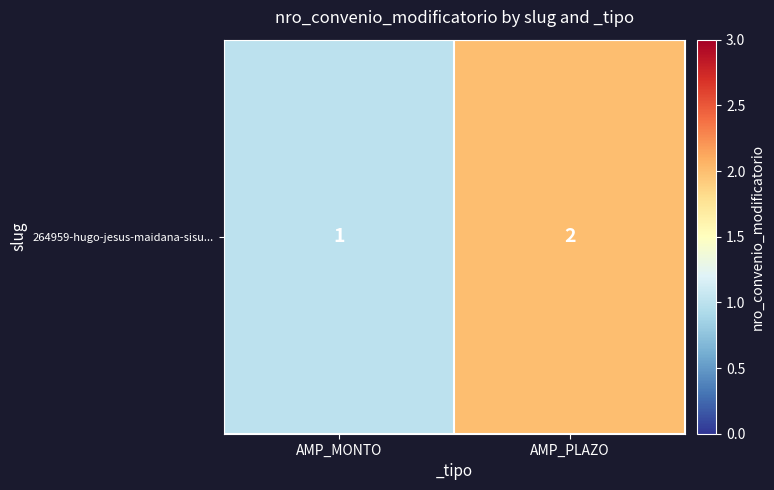

How many categories are shown in the chart?

2